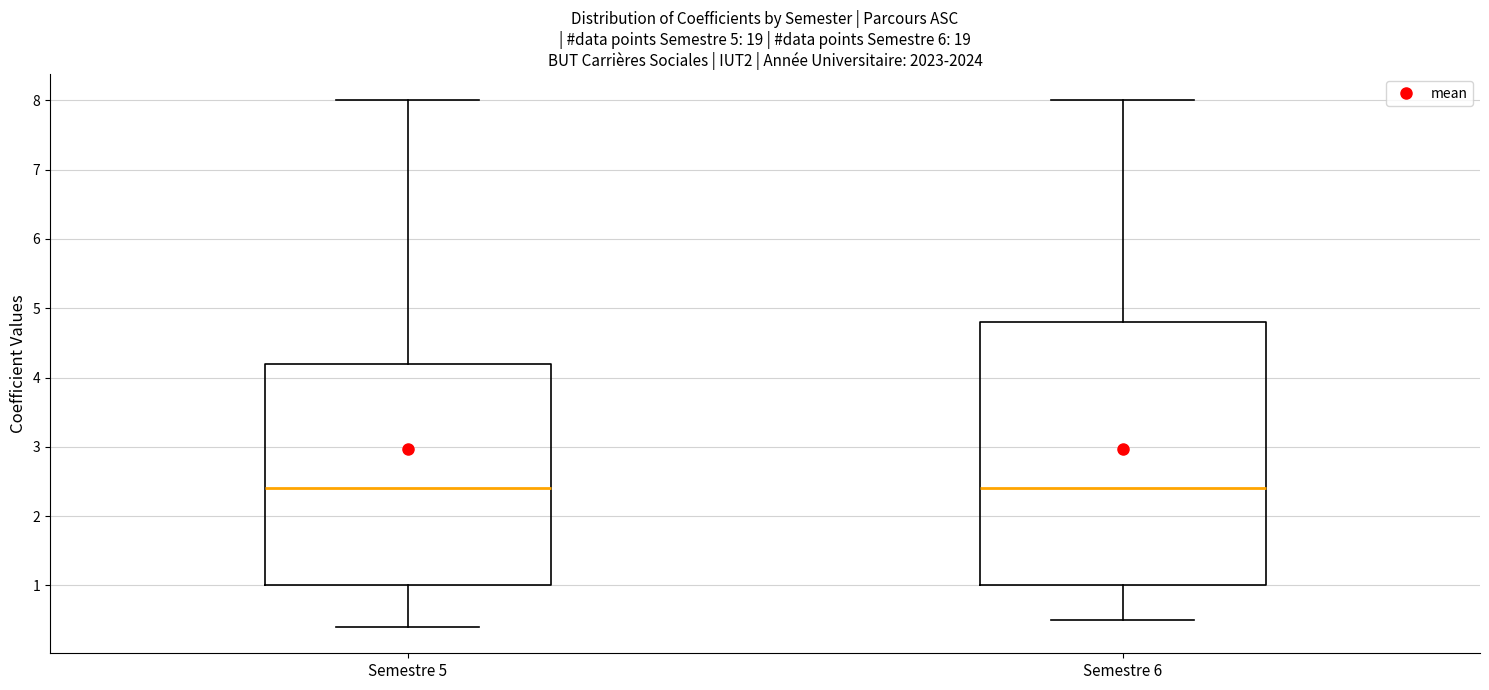

Reading left to right, transcribe this box plot: for each box, give where its median line is, the range the box spans, and where its two whiskers end, as read against the y-axis. The values are not printed on the chart, so give them approximately, as read against the axis.

Semestre 5: median 2.4, box 1.0 to 4.2, whiskers 0.4 to 8.0
Semestre 6: median 2.4, box 1.0 to 4.8, whiskers 0.5 to 8.0